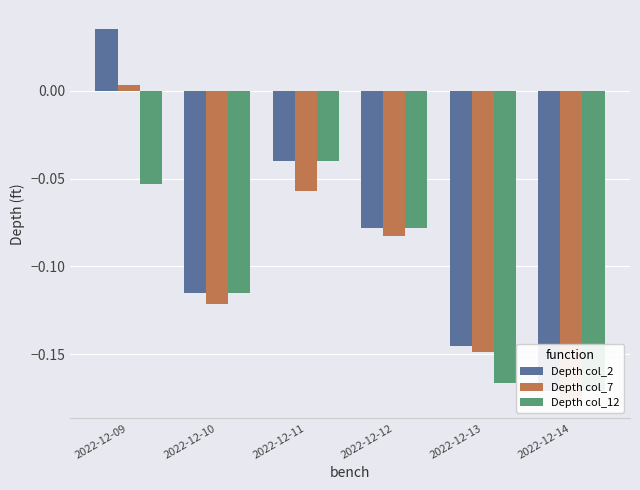

What is the average value of the Depth col_12 series?

-0.1